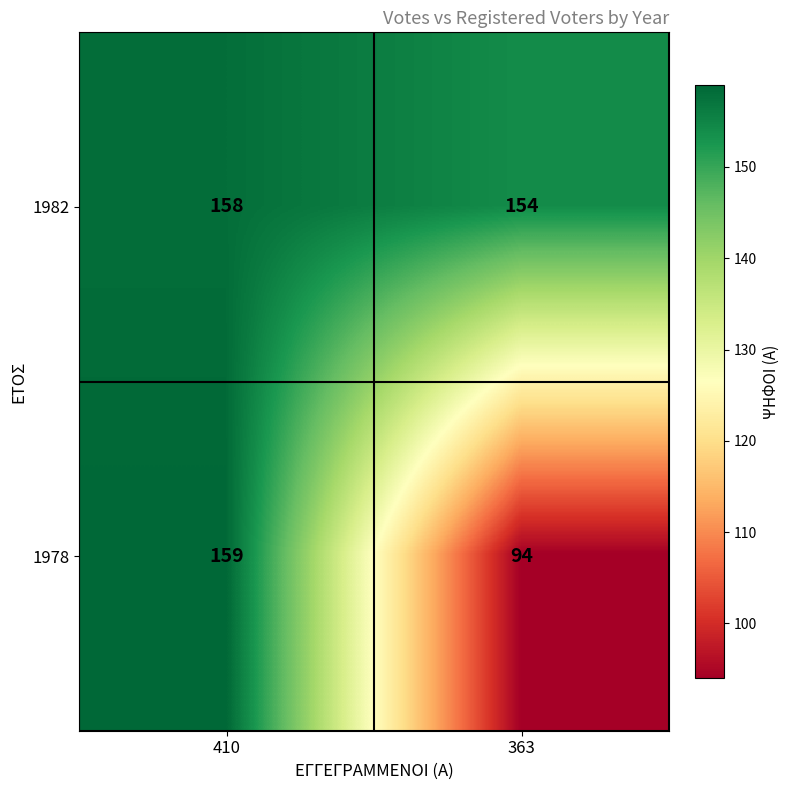

What is the lowest value of the 1978 series?

94